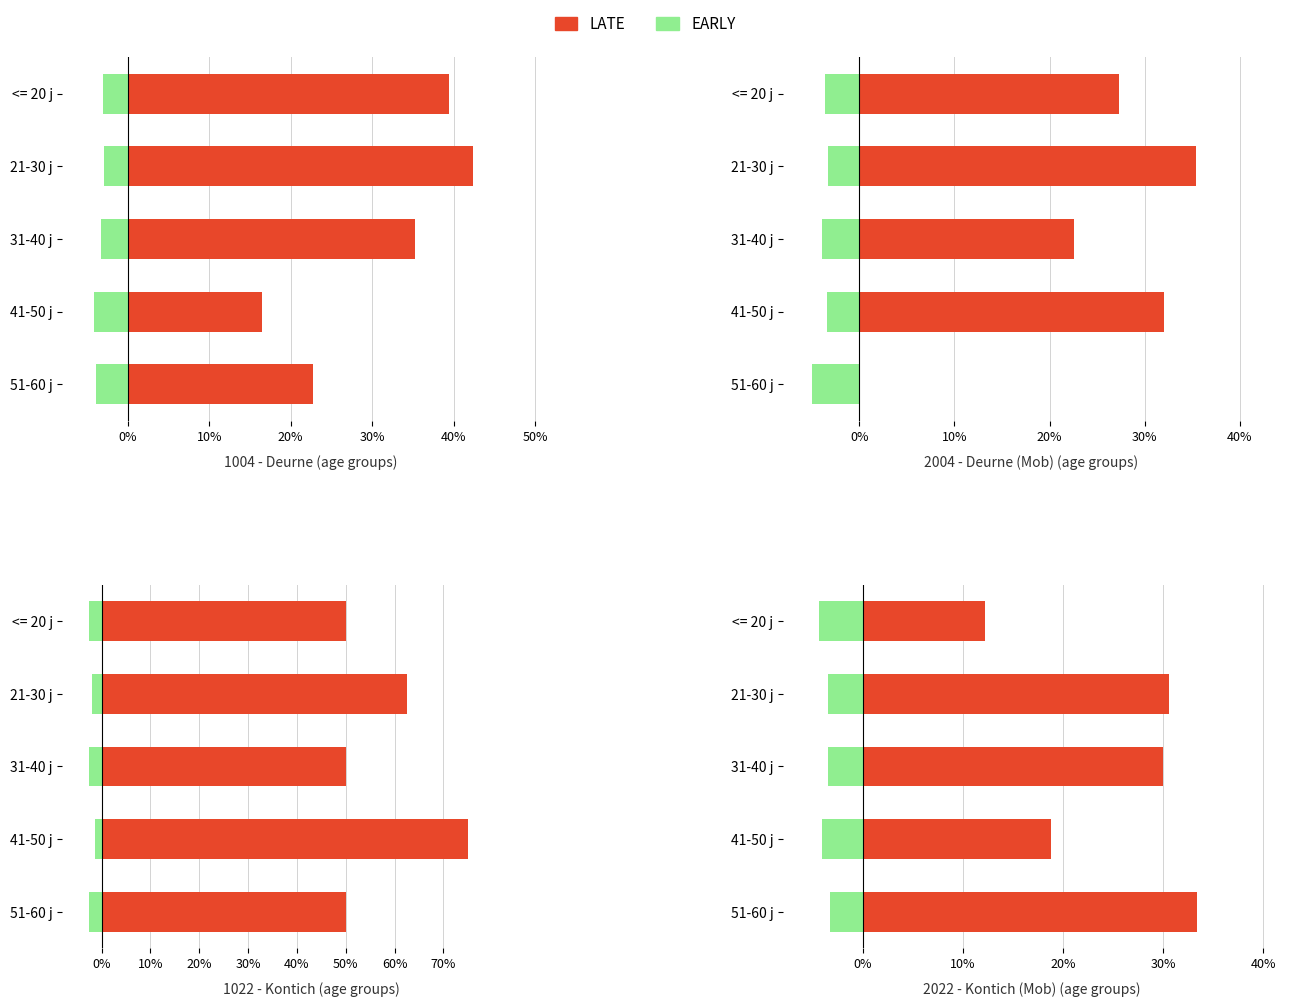

The EARLY series shows -0.0 at 41-50 j. True or false?

True